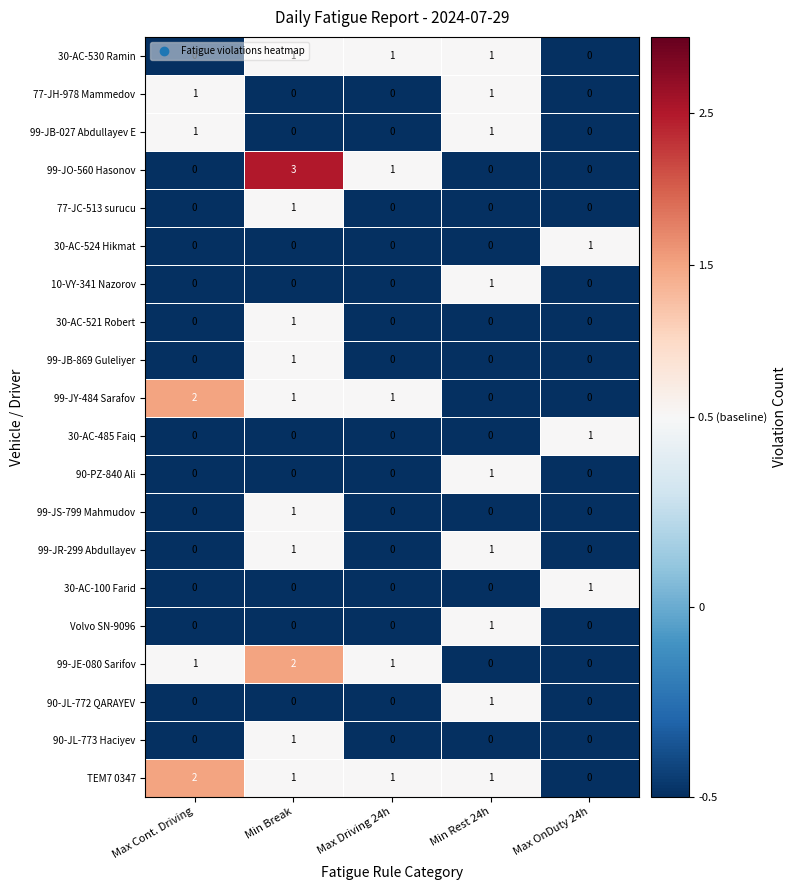

Count the 90-PZ-840 Ali values in the range 0 to 1.

5